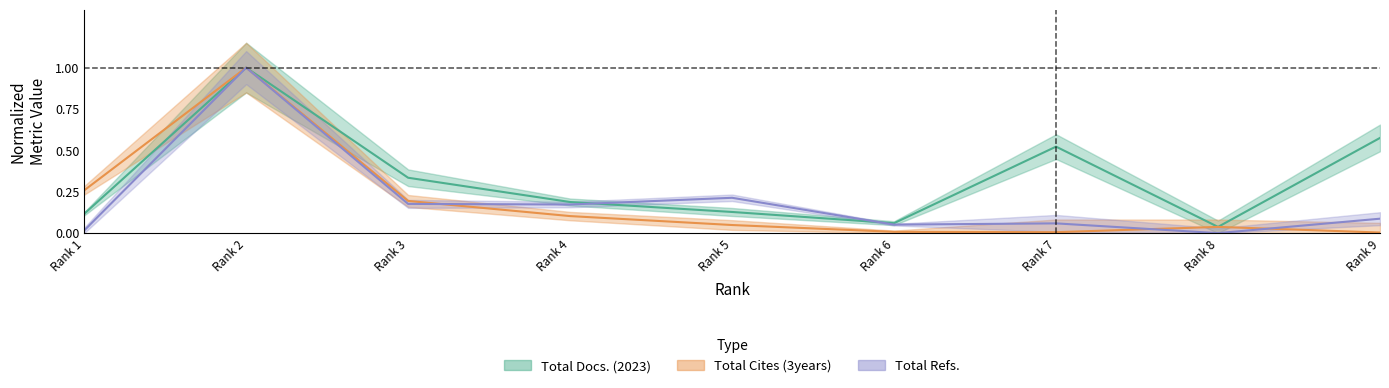

How many lines are shown in the chart?

3